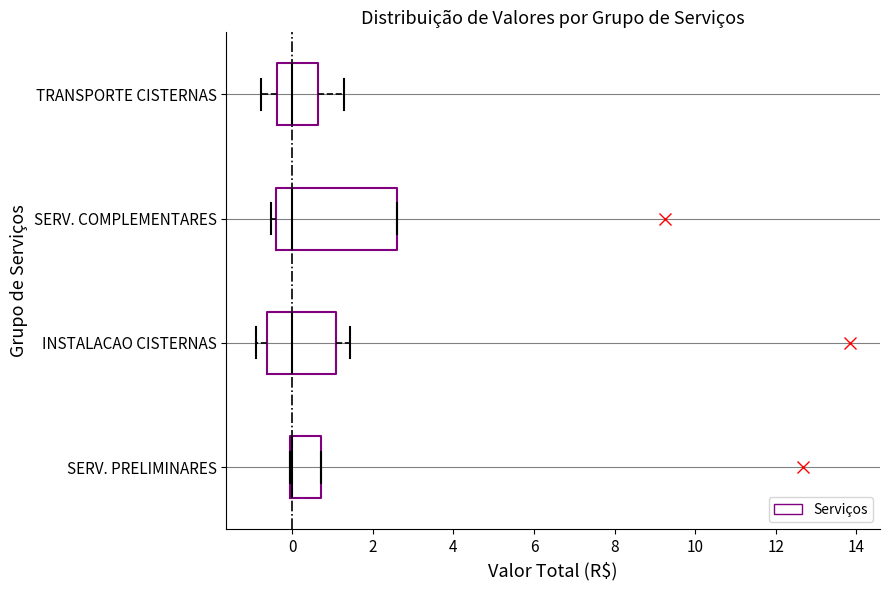

Reading bottom to top, transcribe this box plot: for each box, give where its median line is, the range the box spans, and where its two whiskers end, as read against the x-axis. The values are not printed on the chart, so give them approximately, as read against the axis.

SERV. PRELIMINARES: median 0.0 (drawn on the box's left edge), box 0.0 to 0.8, whiskers 0.0 to 0.8
INSTALACAO CISTERNAS: median 0.0, box -0.6 to 1.0, whiskers -1.0 to 1.4
SERV. COMPLEMENTARES: median 0.0, box -0.4 to 2.6, whiskers -0.6 to 2.6
TRANSPORTE CISTERNAS: median 0.0, box -0.4 to 0.6, whiskers -0.8 to 1.2